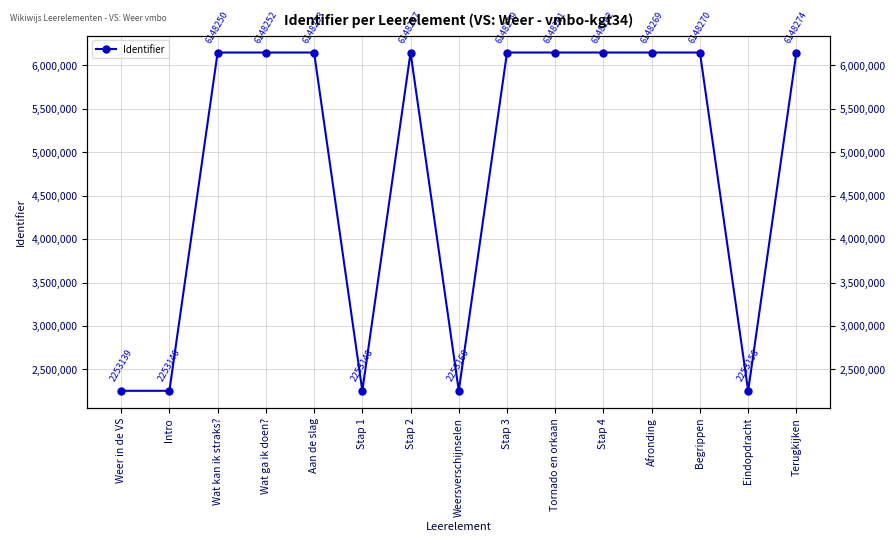

At which label does the data first exceed 6148253?

Stap 2